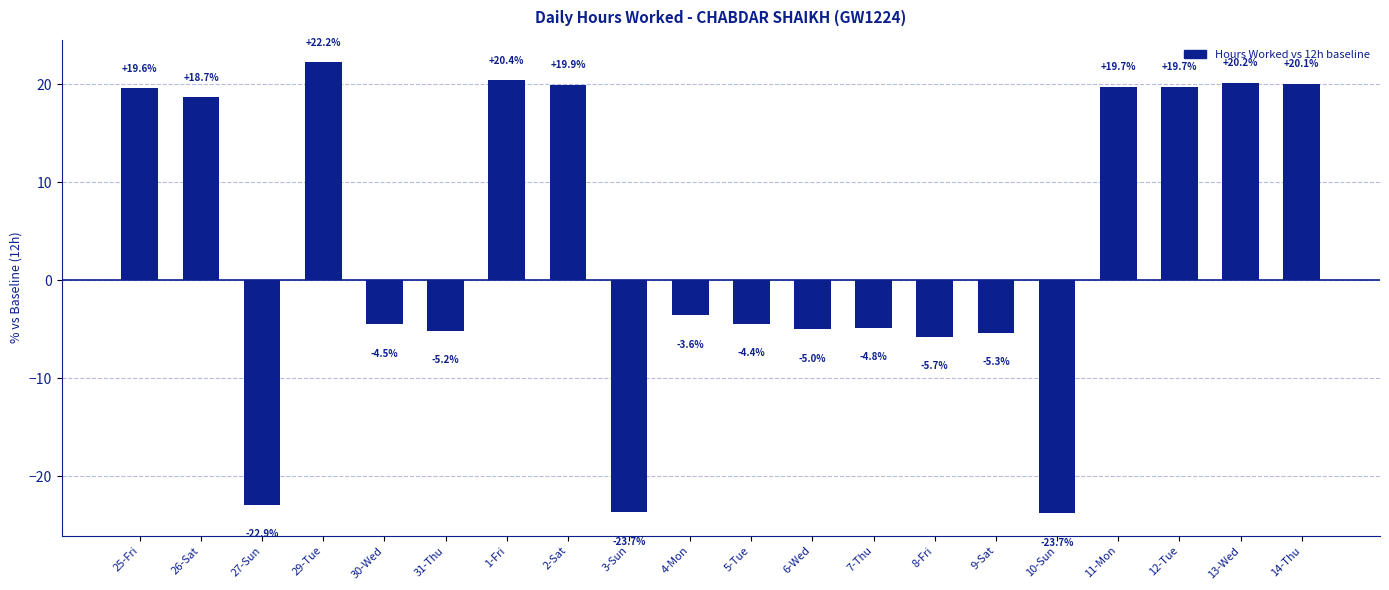

Count the number of data series in this chart.

1